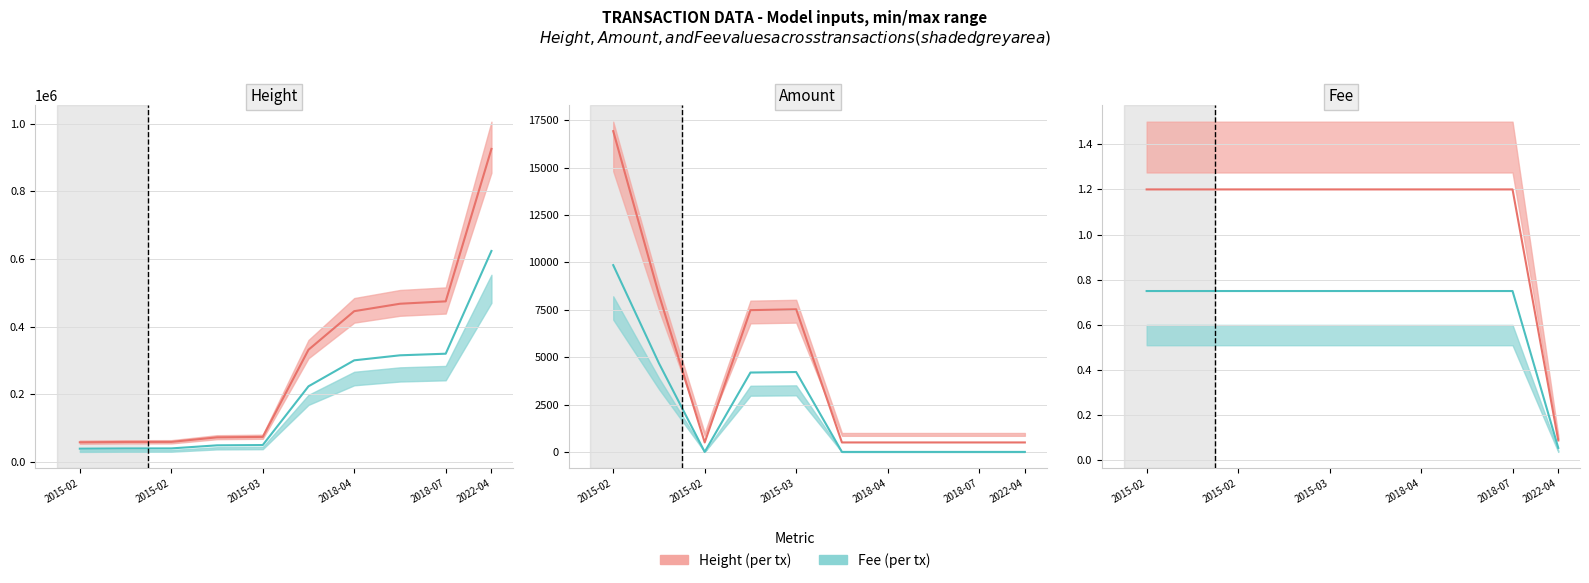

What is the approximate value of Height (line) at 2015-02?

1.2